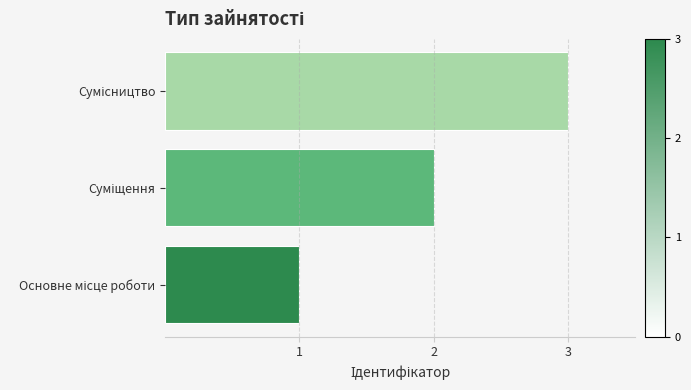

What is the greatest value displayed?

3